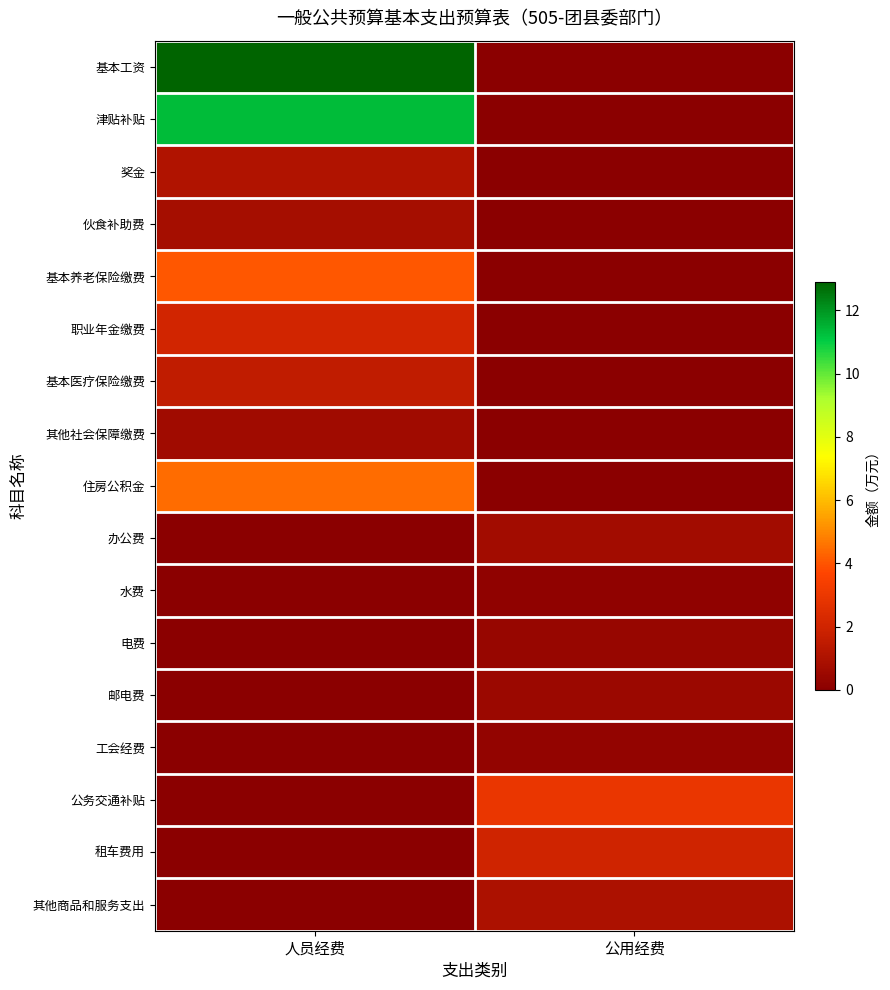

Between 人员经费 and 公用经费, which series saw the biggest shift?

基本工资